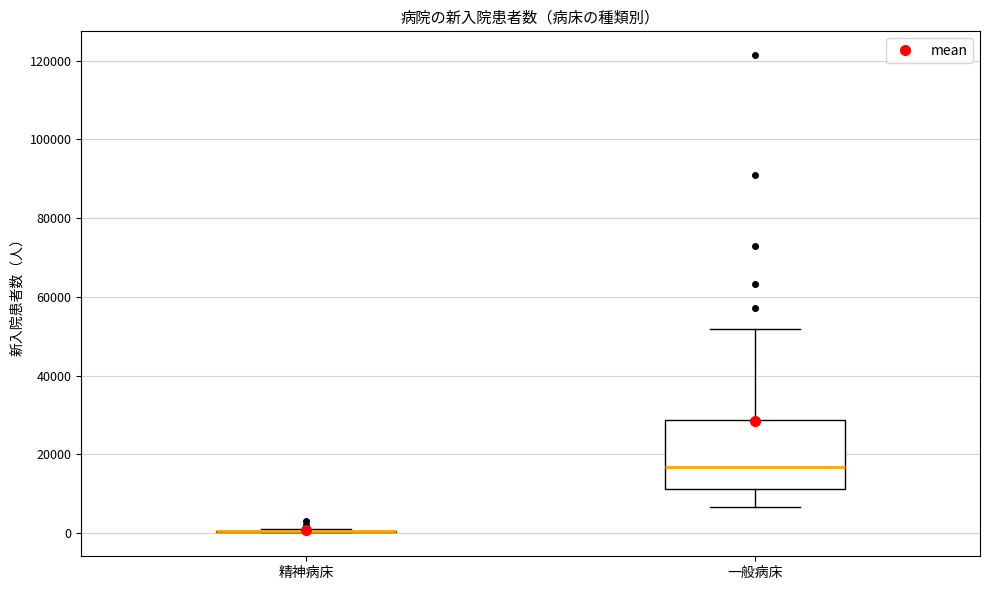

Where does the lower whisker of the box for 一般病床 end on the y-axis? The values are not printed on the chart, so give them approximately, as read against the axis.

6000